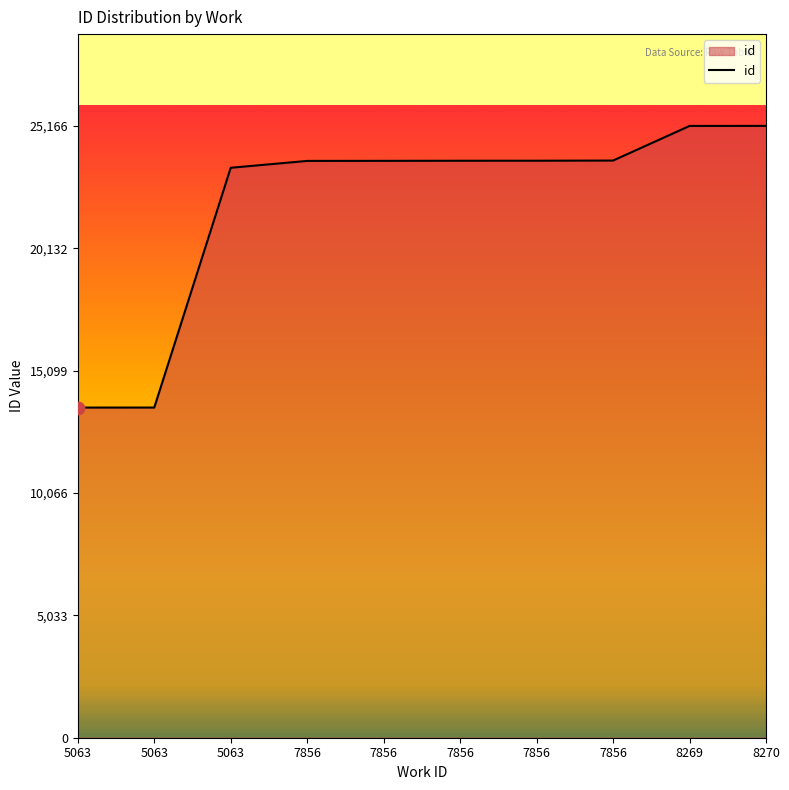

What is the ratio of the value at 8269 to the value at 7856?

1.1